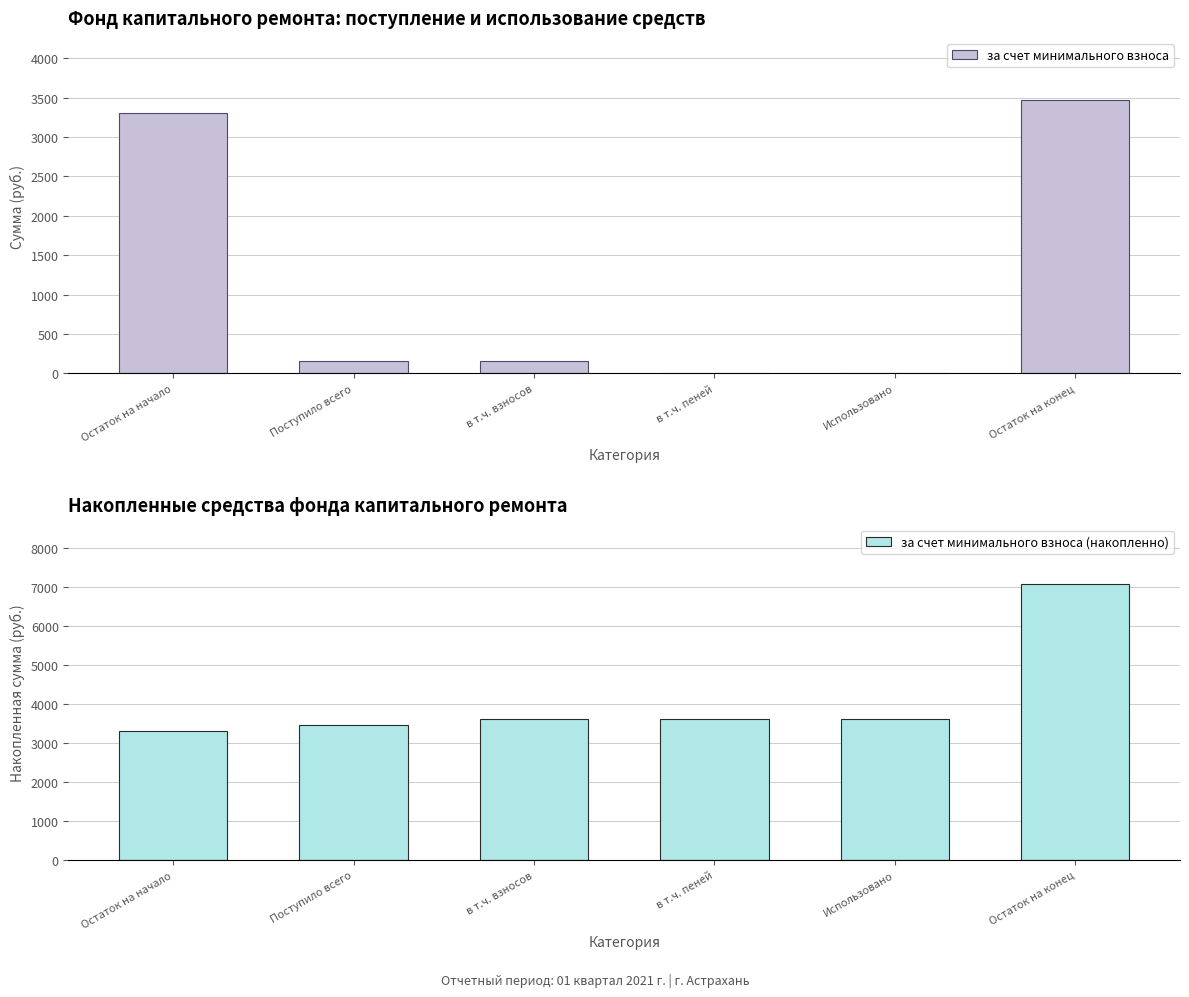

What is the maximum value for за счет минимального взноса?

3463.6